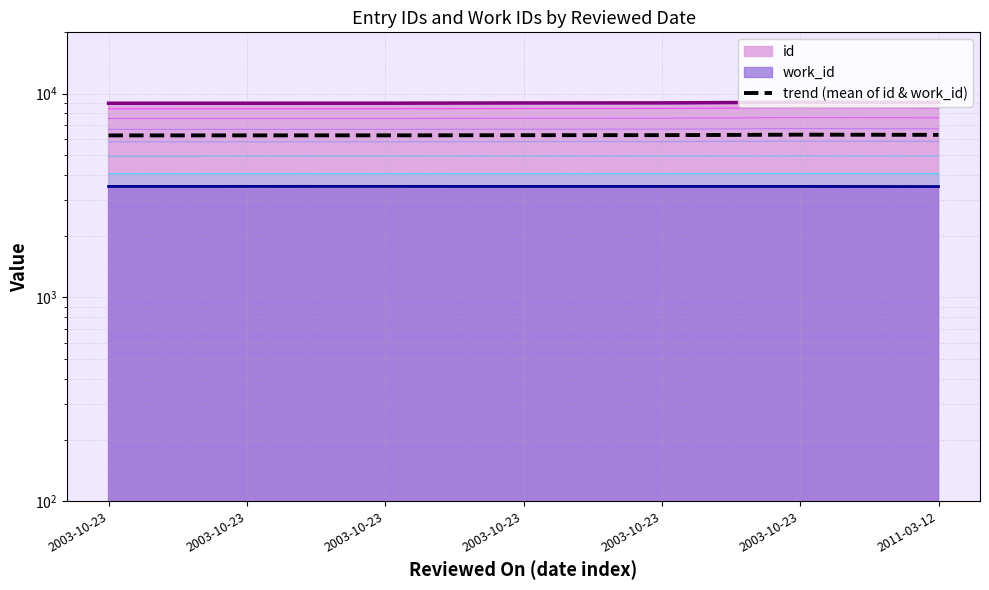

Rank the categories by value from lowest to highest.

2003-10-23, 2003-10-23, 2003-10-23, 2003-10-23, 2003-10-23, 2011-03-12, 2003-10-23